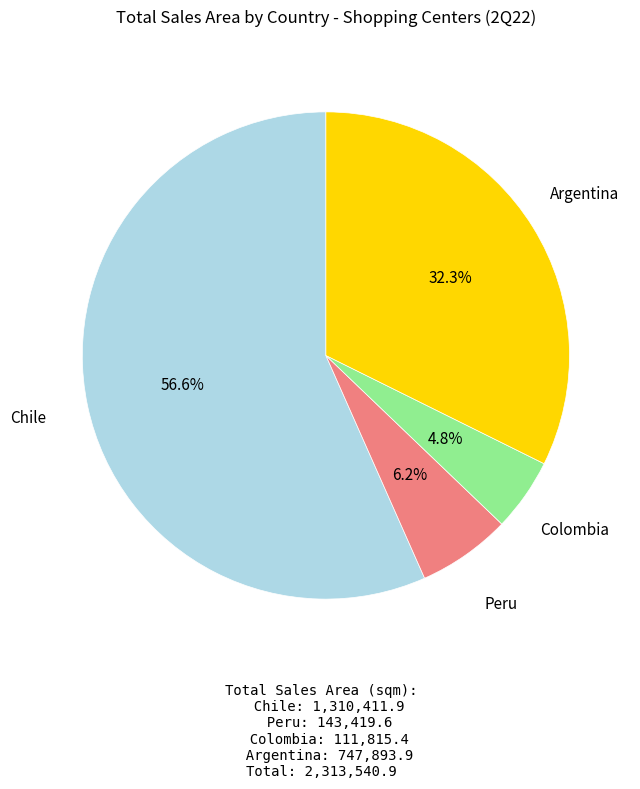

To the nearest percent, what is the average slice percentage?

25%